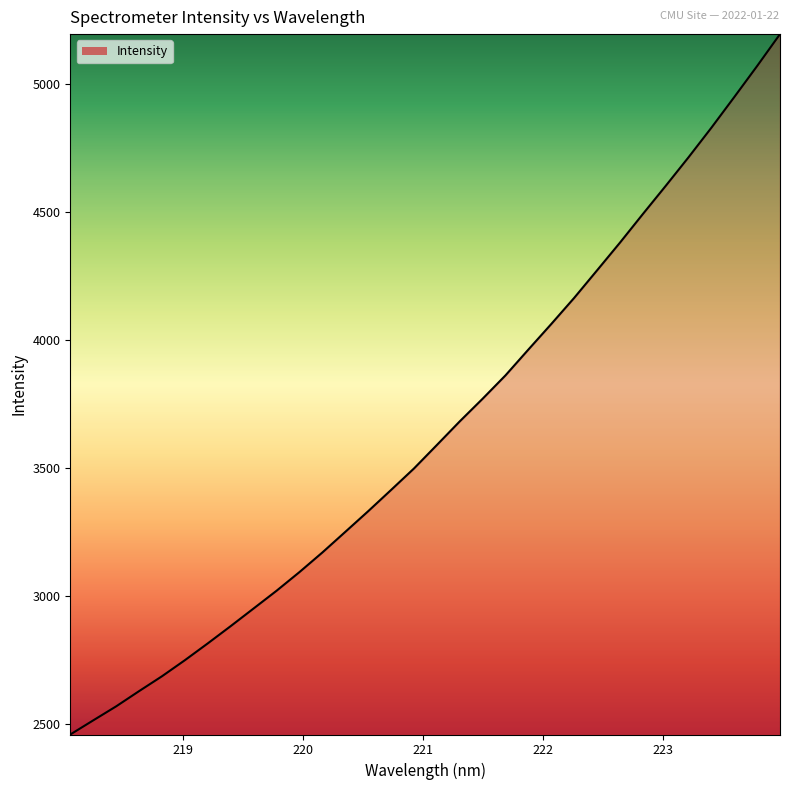

What is the difference between the maximum and minimum values?

2734.1